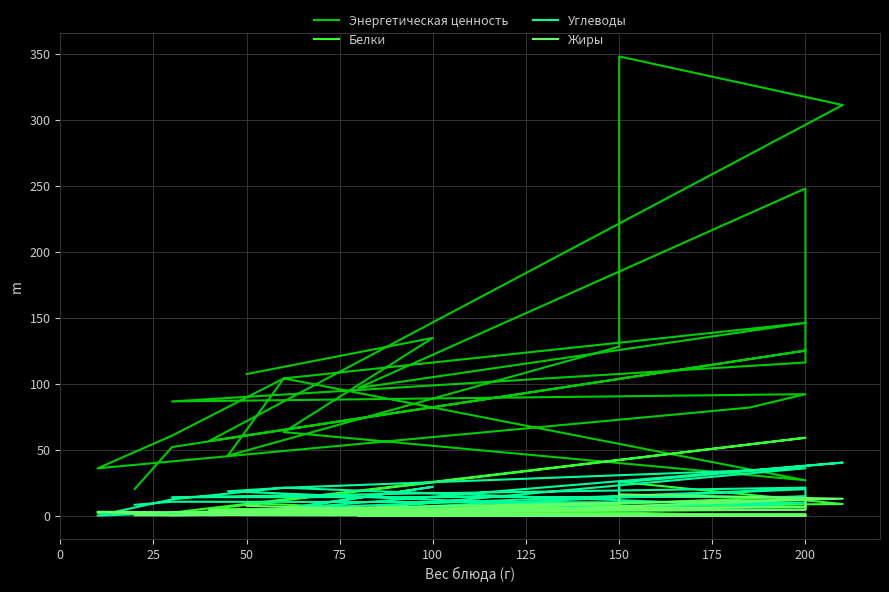

How many interior local peaks does the Углеводы series have?

7